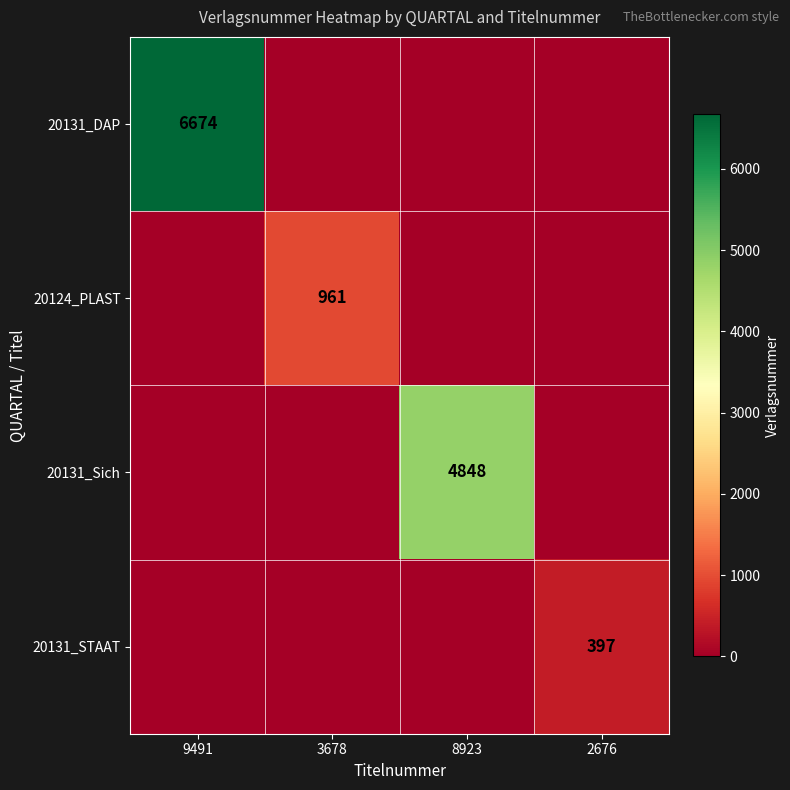

True or false: 20124_PLAST has a value of 198 at 3678.

False